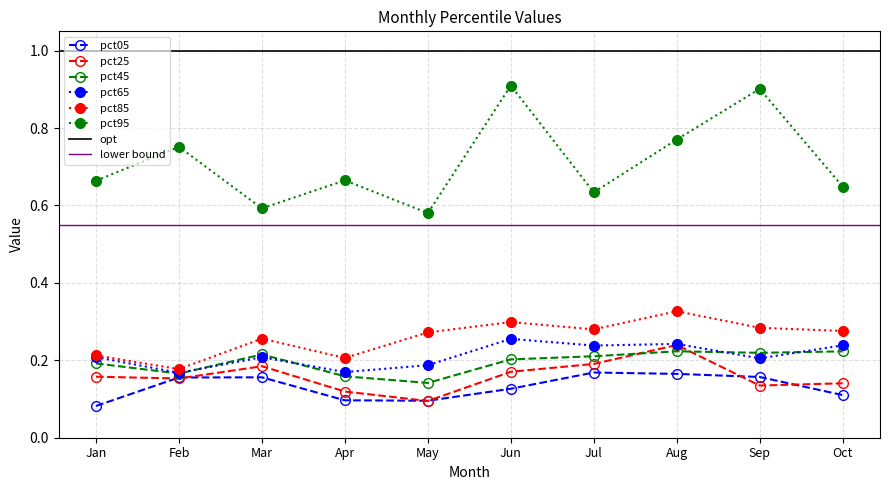

What are all the series names shown in the legend?

pct05, pct25, pct45, pct65, pct85, pct95